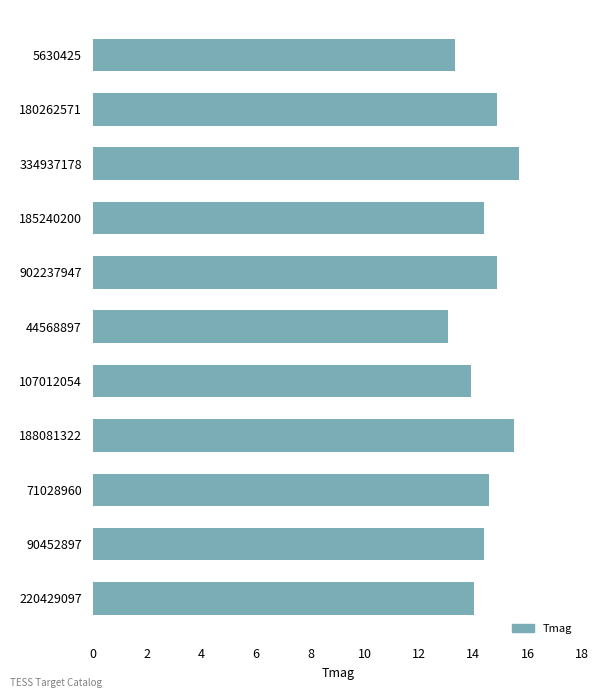

Is it true that the value at 188081322 is 26.3?

False